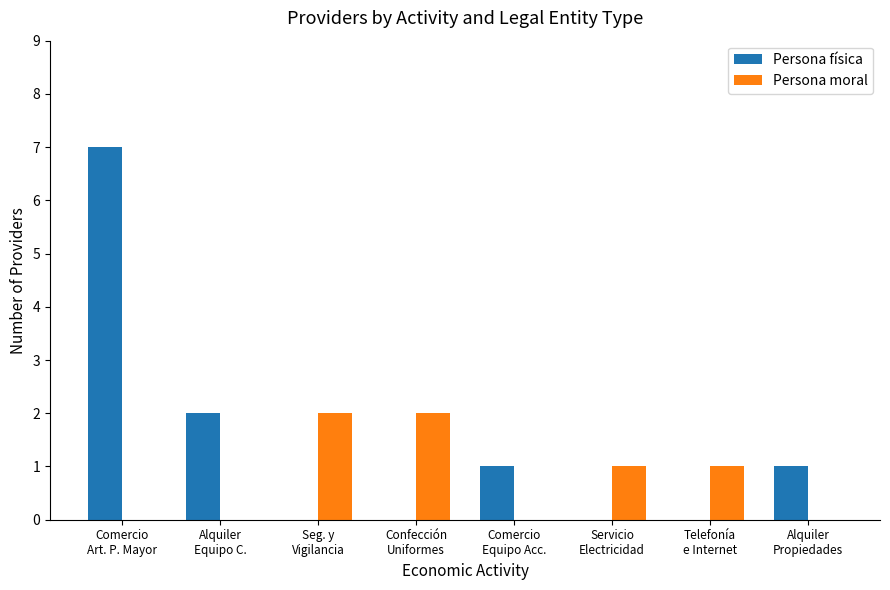

What is the maximum value shown in the chart?

7